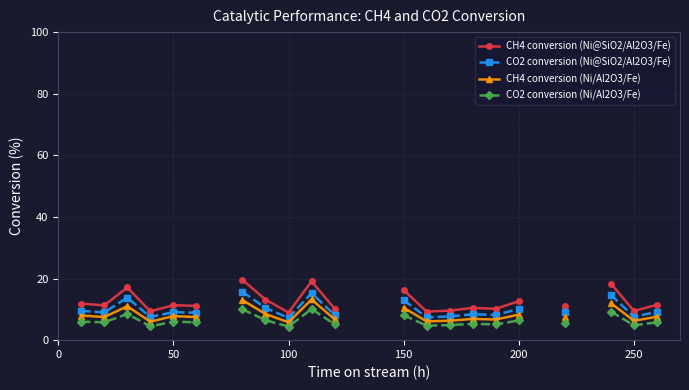

How many data points in CH4 conversion (Ni@SiO2/Al2O3/Fe) are above 11?

13